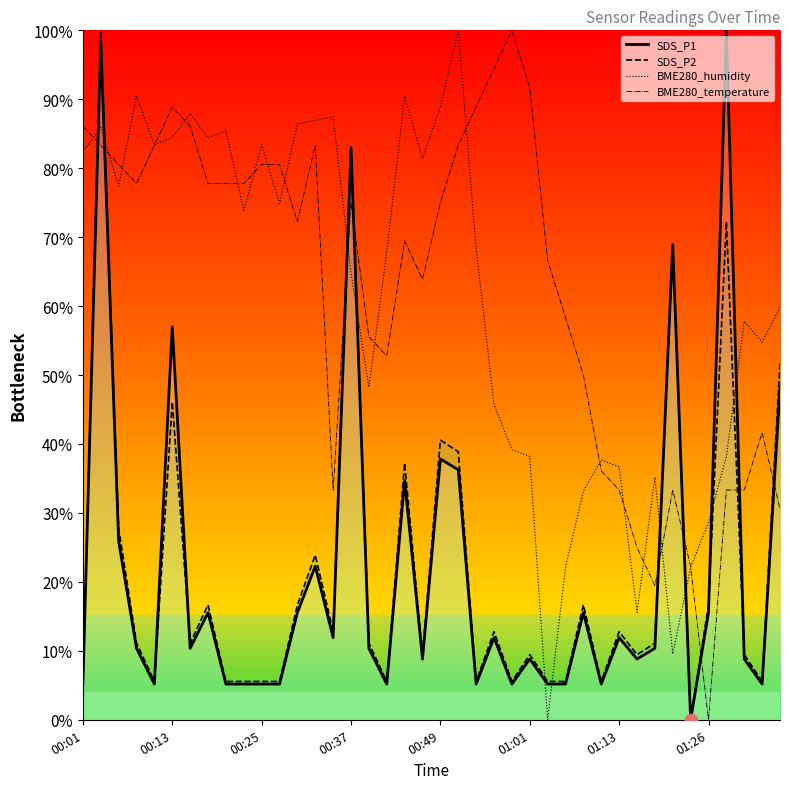

At how many categories does at least one series exceed 30?

37